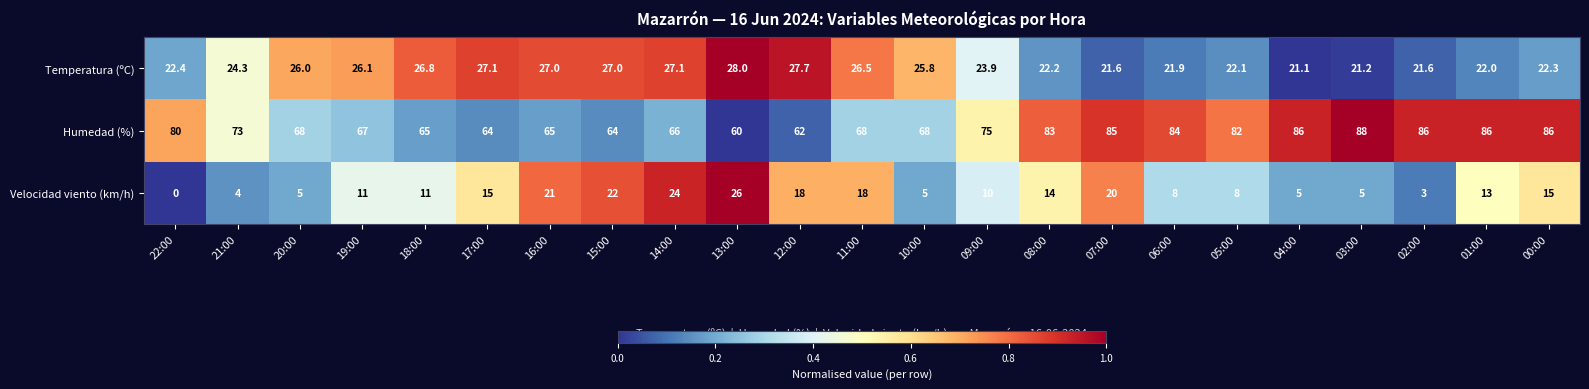

Is it true that Temperatura (ºC) equals 22.2 at 08:00?

True